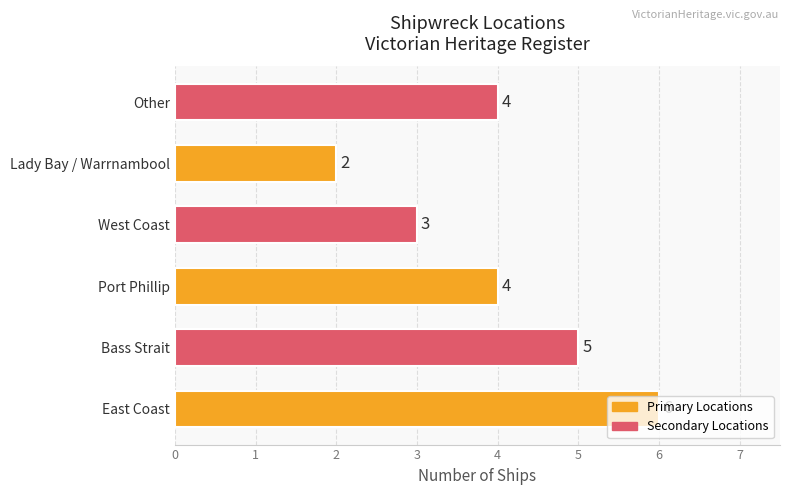

Read the value at Port Phillip.

4